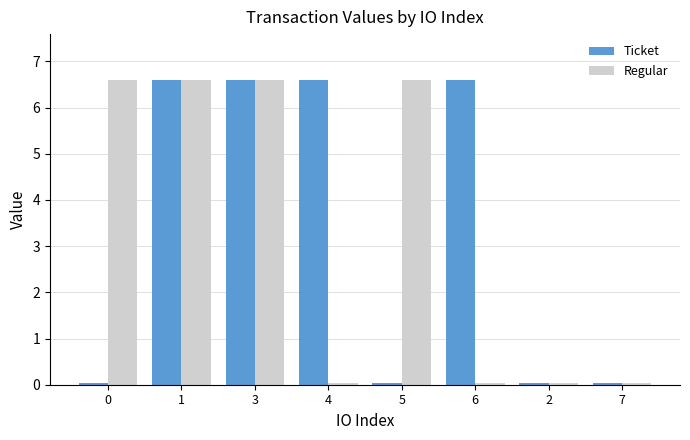

What is the average value of the Regular series?

3.3